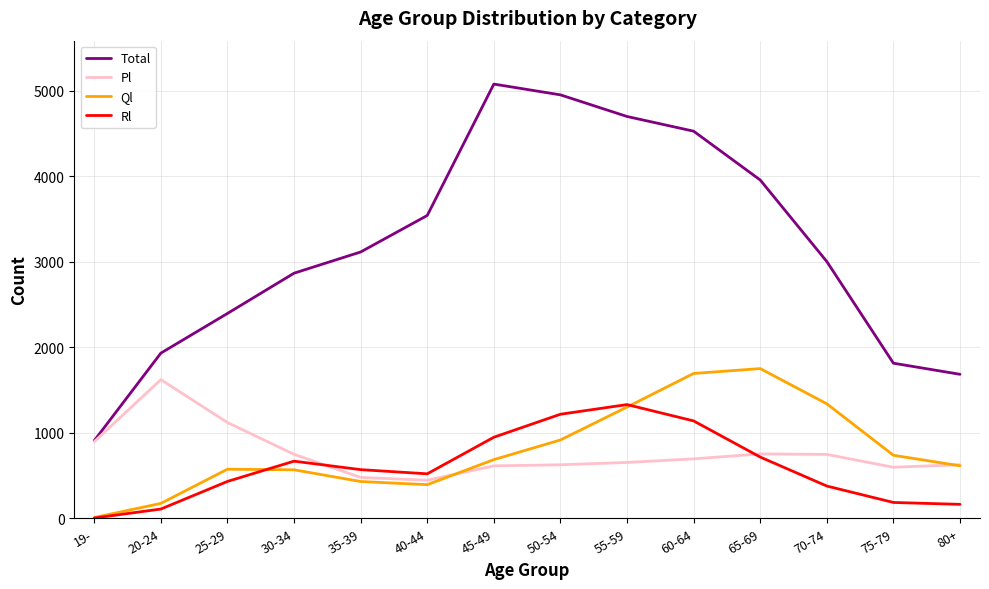

How many series are shown in this chart?

4